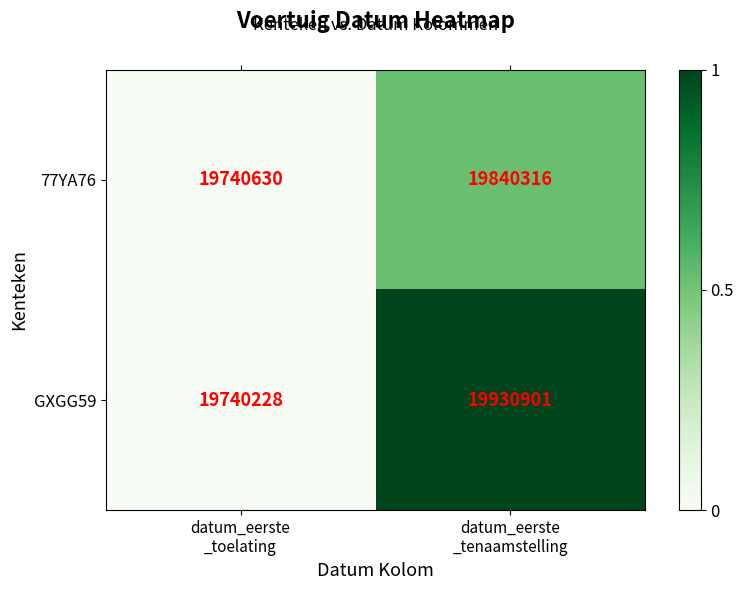

Reading left to right, transcribe all the data shown in this chart.

77YA76: 19740630	19840316
GXGG59: 19740228	19930901